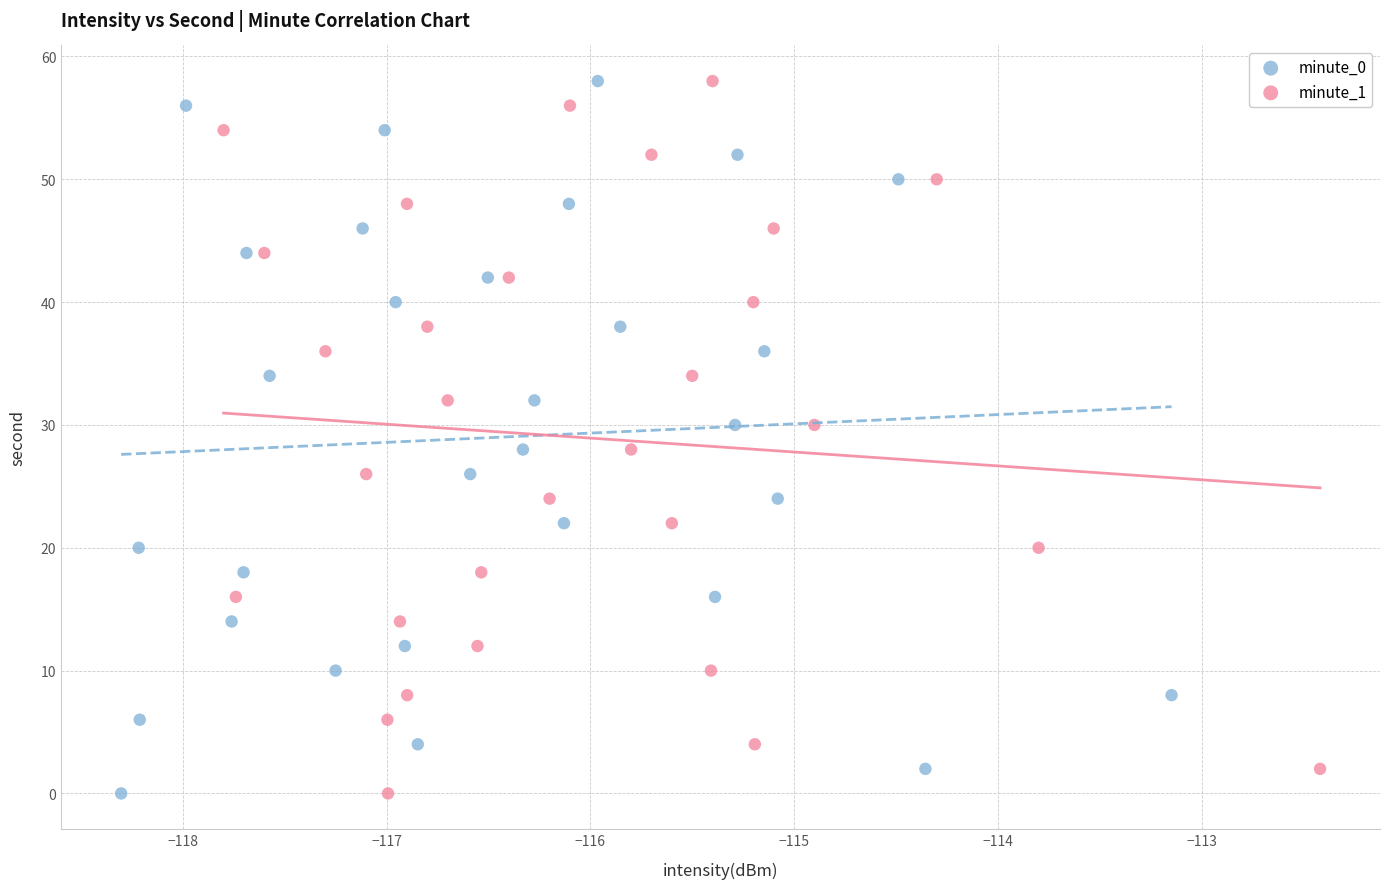

What are all the series names shown in the legend?

minute_0, minute_1